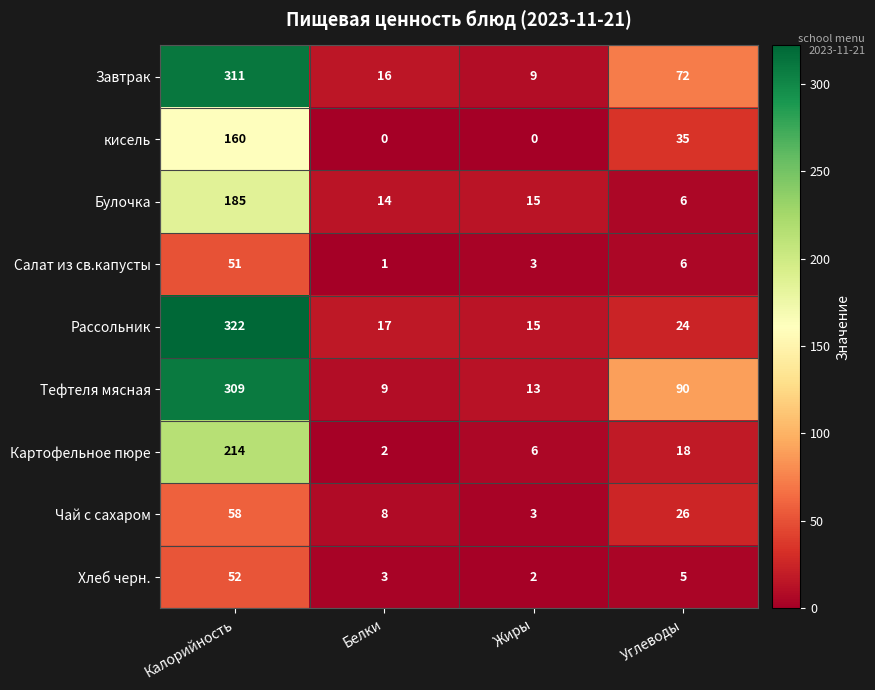

True or false: Булочка has a value of 15 at Жиры.

True